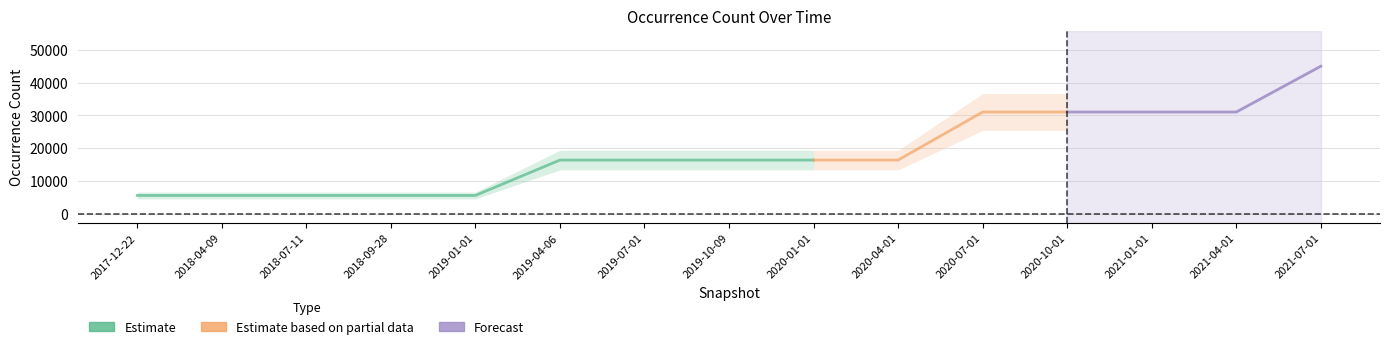

What is the sum of the values at 2020-04-01 and 2018-07-11?

22233